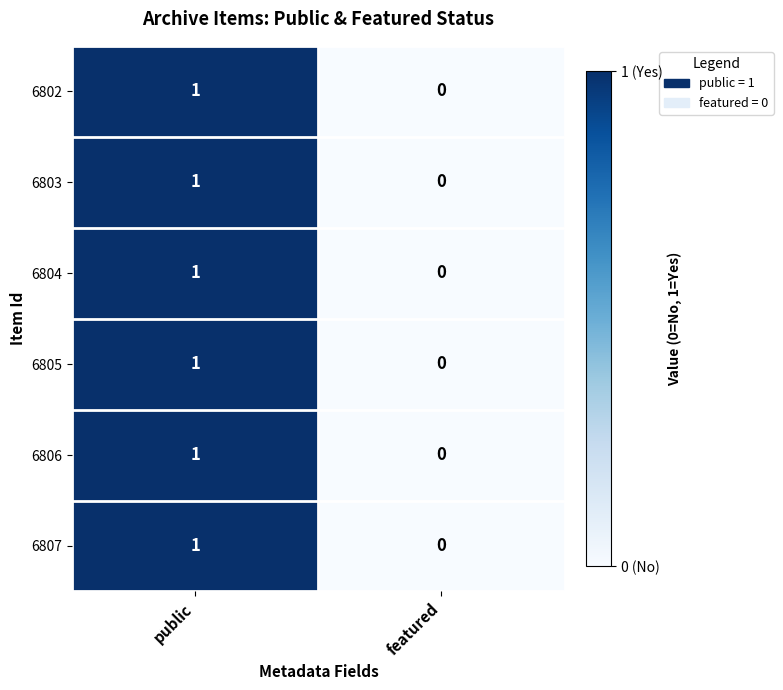

At which label does 6806 reach its peak?

public